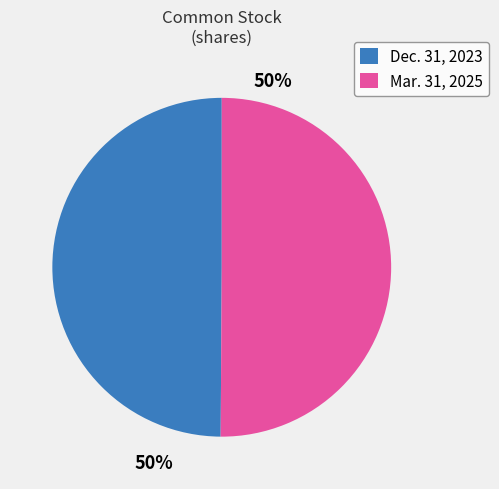

Count the number of slices in the pie.

2